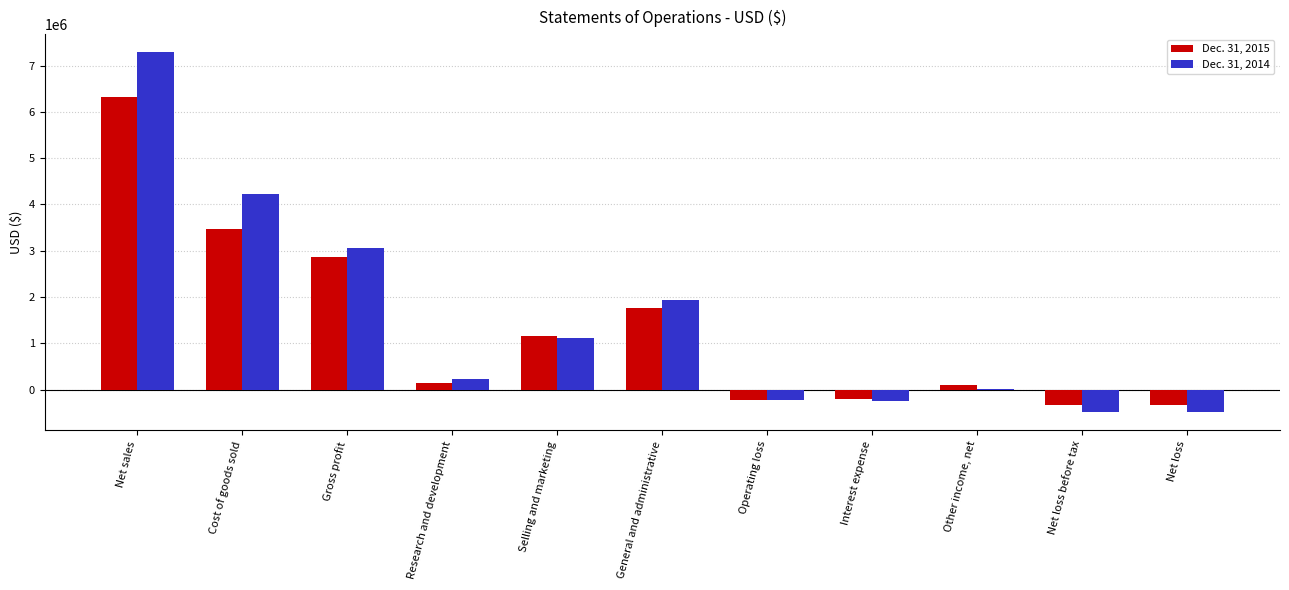

The Dec. 31, 2014 series shows 1865668 at Selling and marketing. True or false?

False